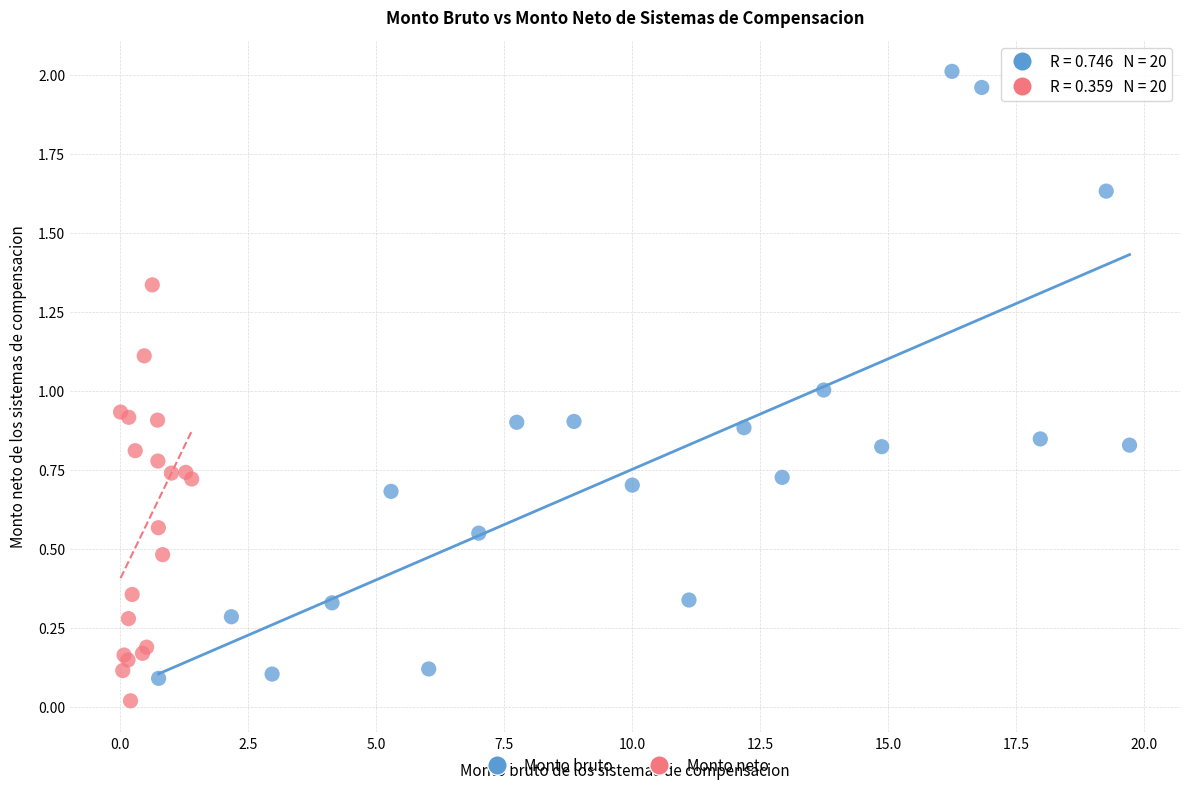

Which series reaches the maximum Y coordinate?

Monto bruto